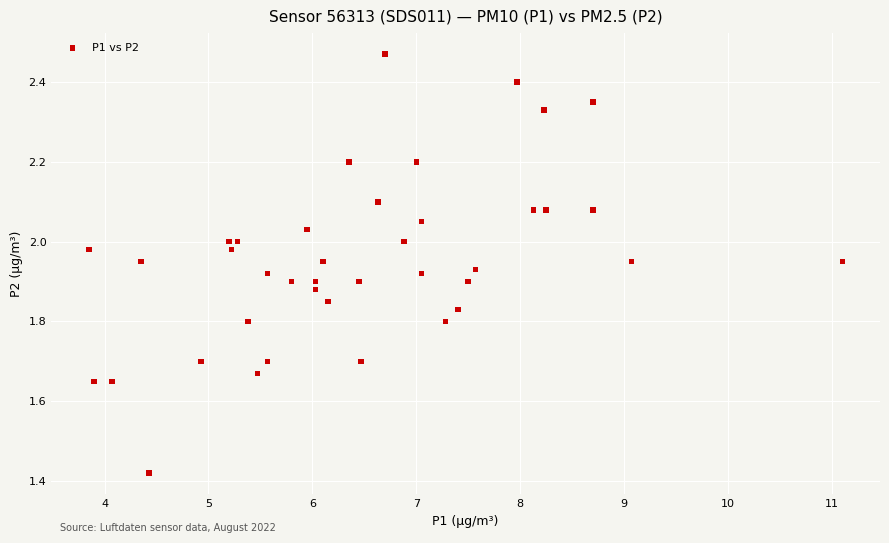

What is the range of X values (max minus min)?

7.2